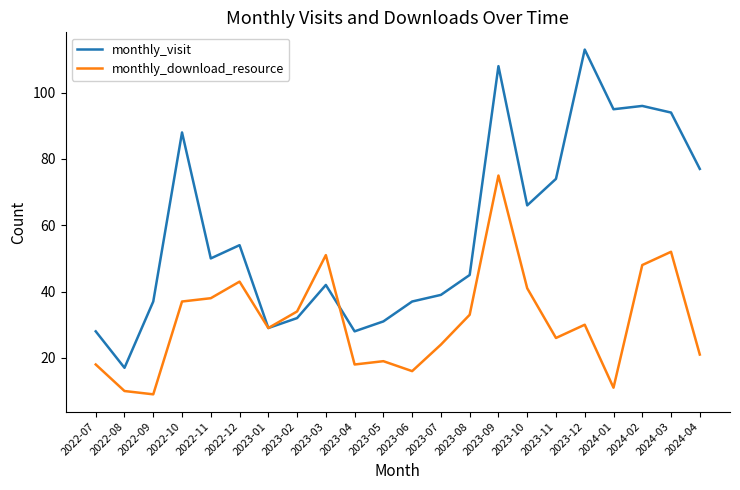

What is the sum of all monthly_download_resource values?

683